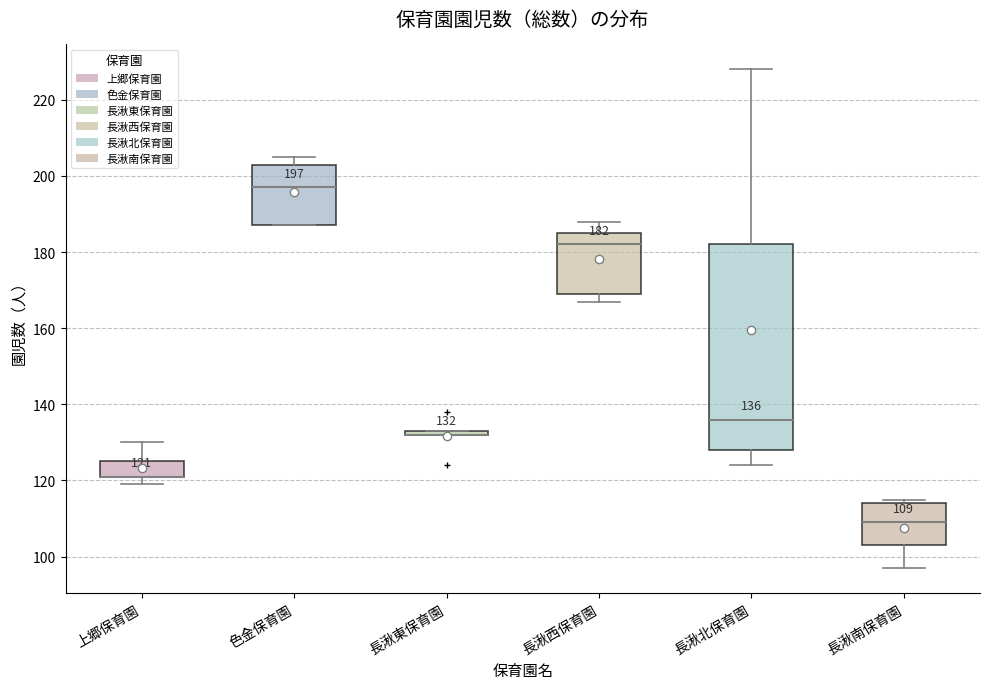

Which box is the tallest, from its lower edge to its upper edge?

長湫北保育園